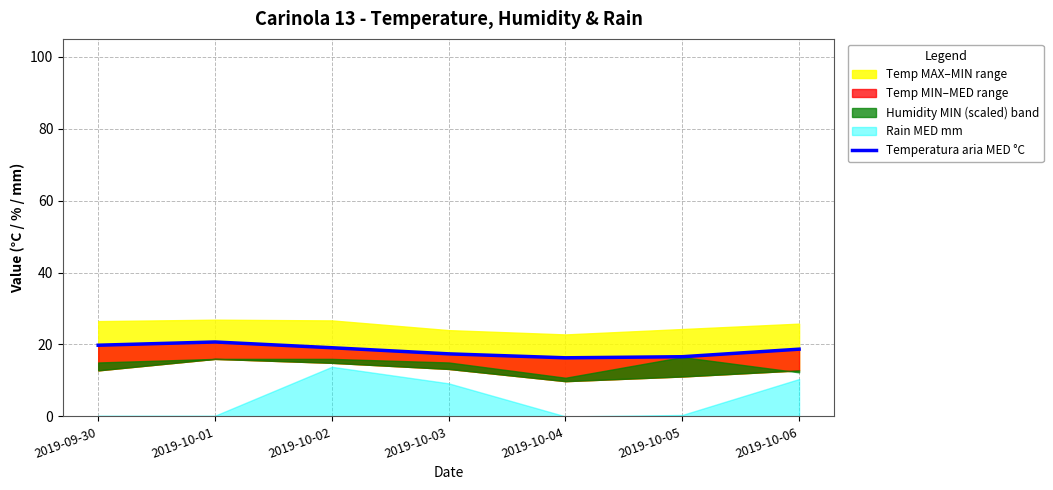

True or false: the data shows 19.1 at 2019-10-02.

True